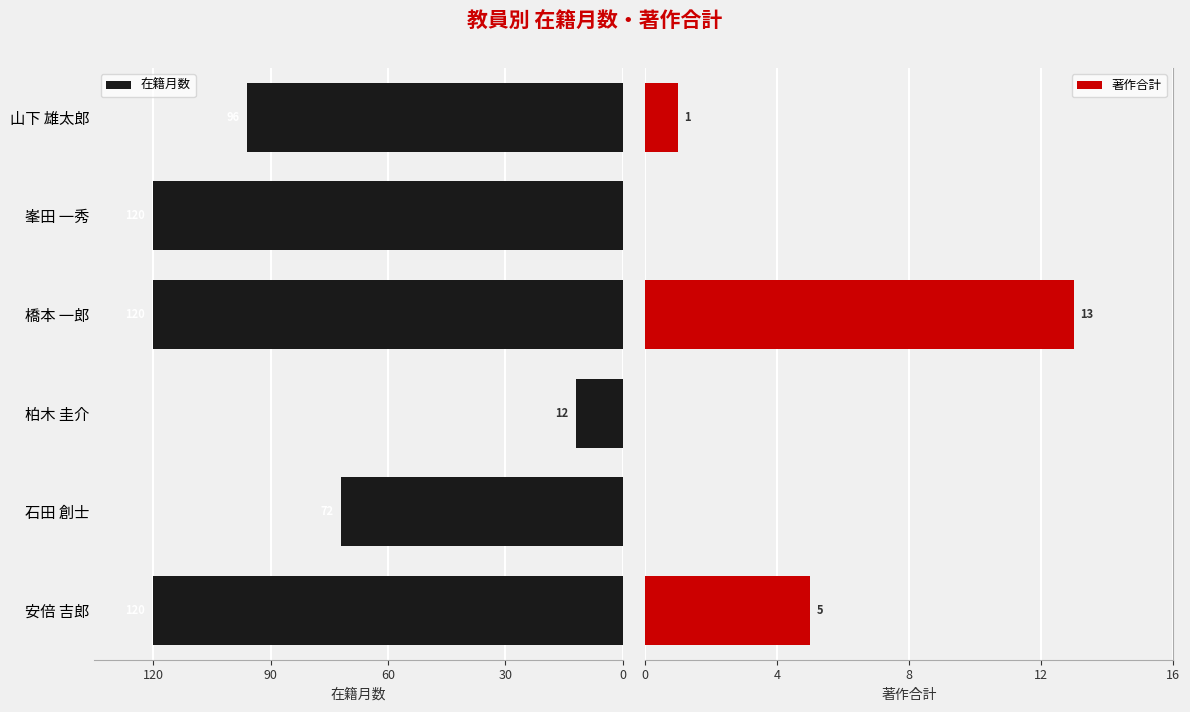

What is the value of the 在籍月数 bar at the 1st from the left?

120